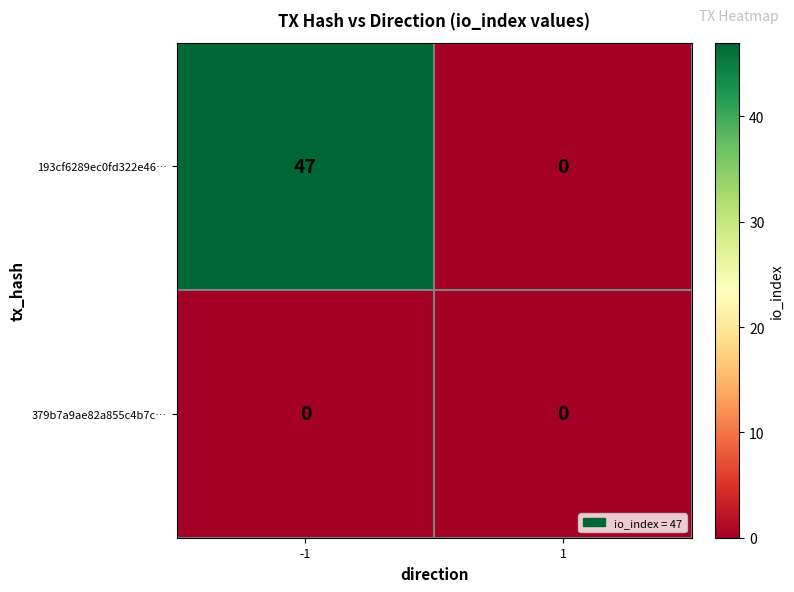

List the series in order of their peak value, lowest first.

379b7a9ae82a855c4b7c…, 193cf6289ec0fd322e46…